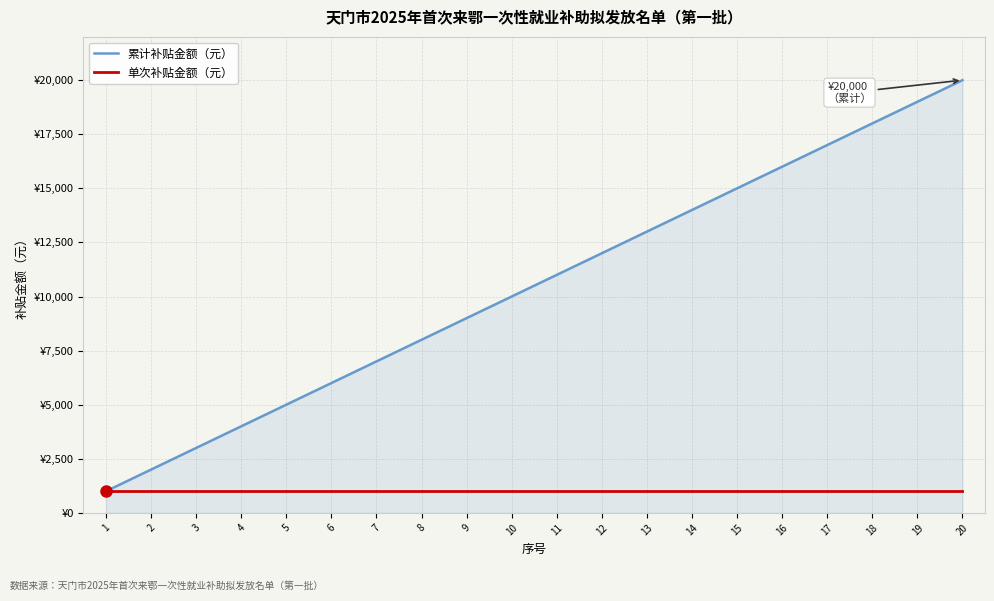

What are all the series names shown in the legend?

累计补贴金额（元）, 单次补贴金额（元）